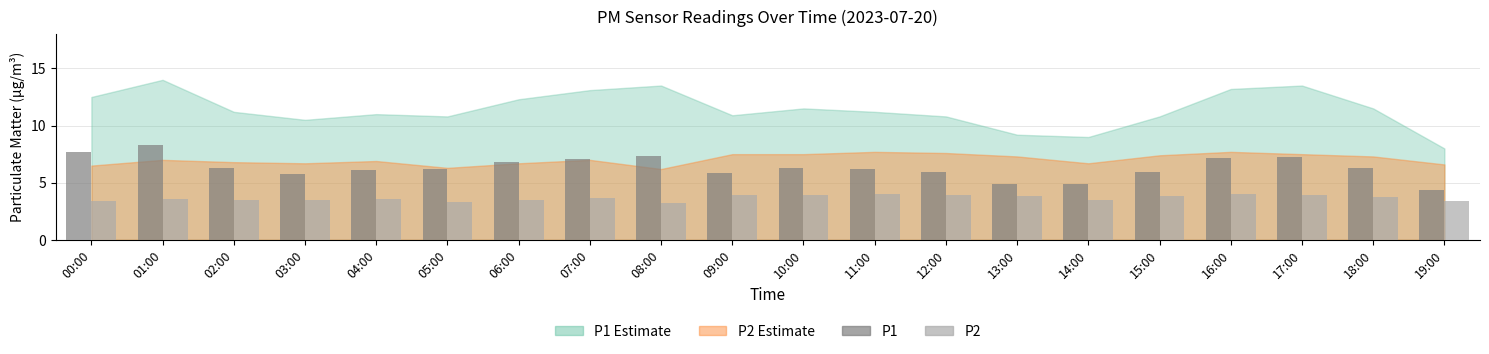

What is the difference between the second highest and minimum values in the P1 series?

3.4